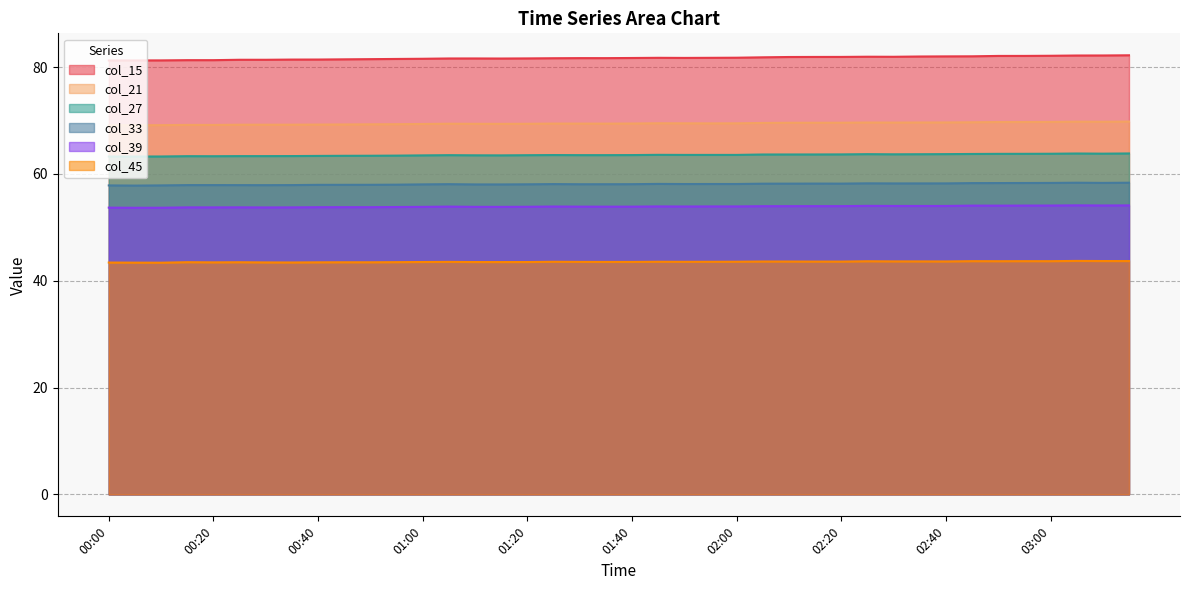

True or false: col_27 and col_21 cross at least once.

False